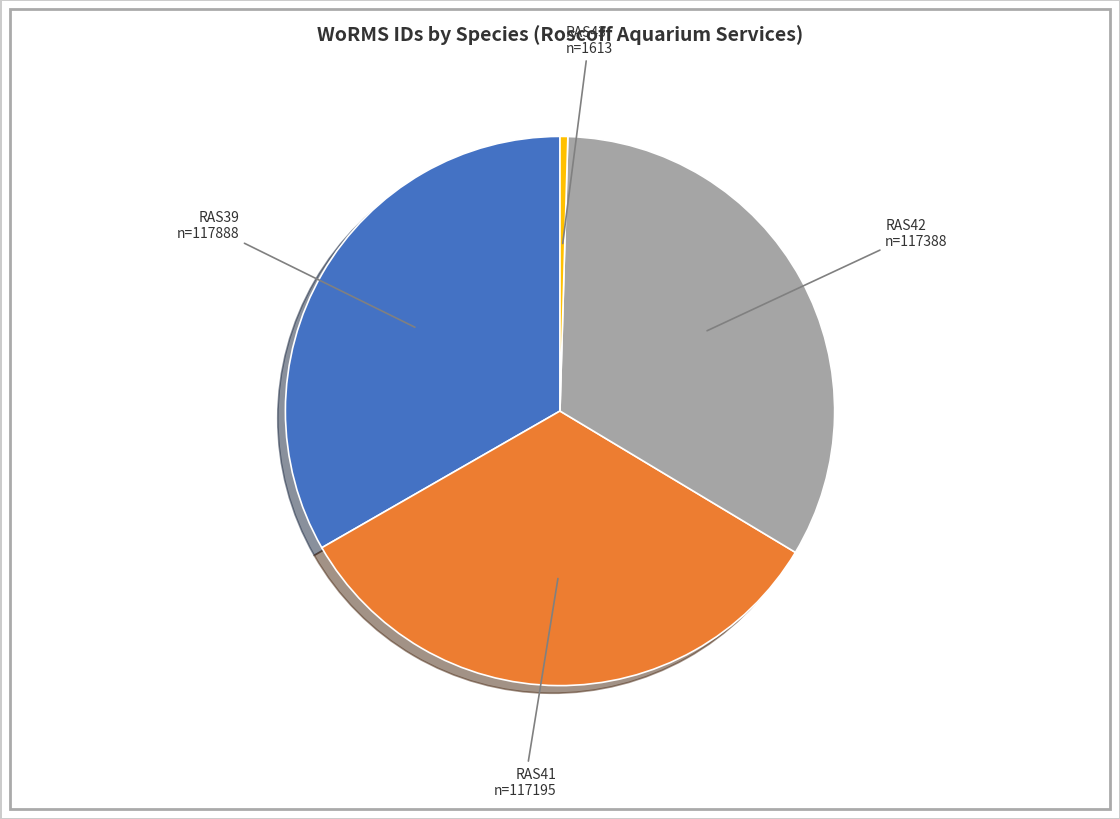

Is there a majority slice in this chart?

No